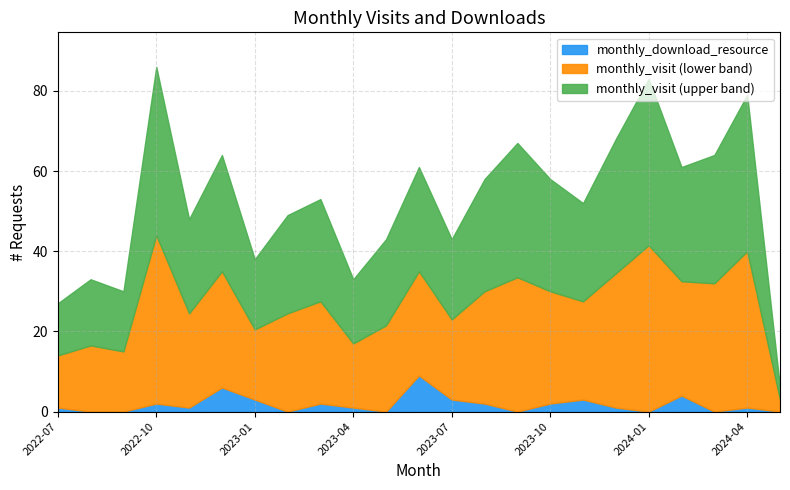

Does the chart have visible grid lines?

Yes